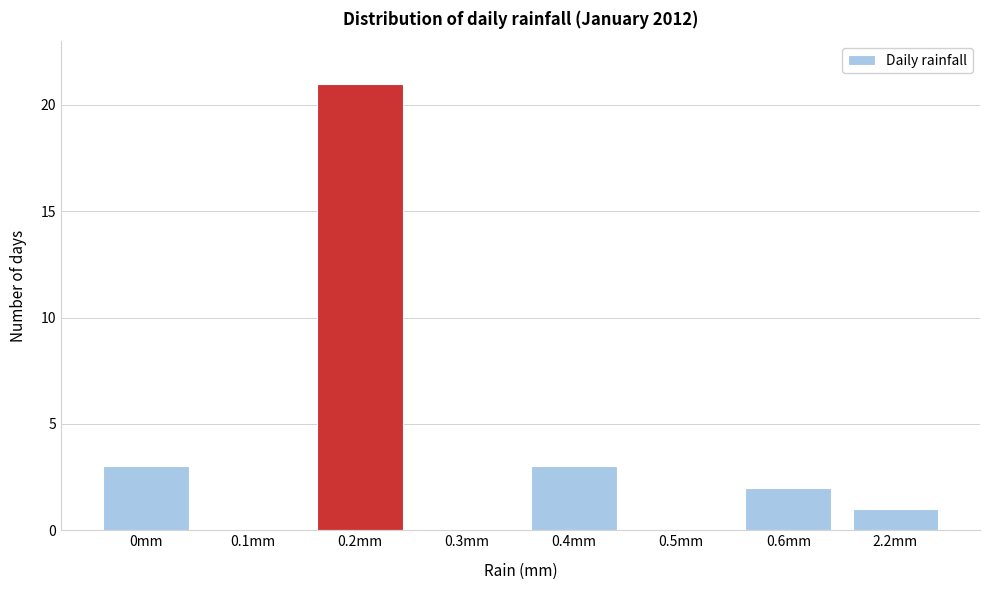

Reading left to right, transcribe all the data shown in this chart.

0mm=3	0.1mm=0	0.2mm=21	0.3mm=0	0.4mm=3	0.5mm=0	0.6mm=2	2.2mm=1